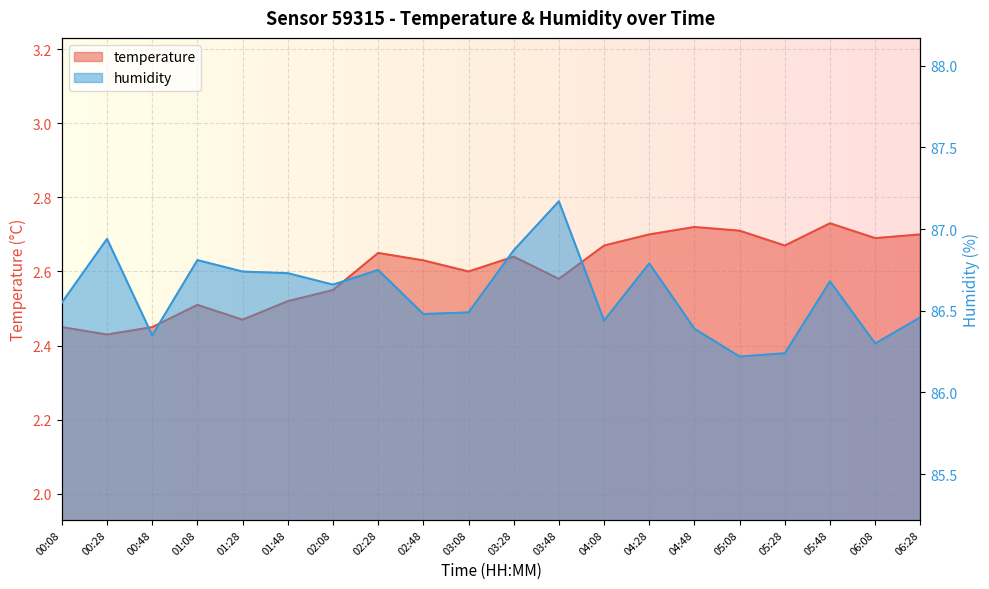

What is the label of the 12th point from the left?

03:48